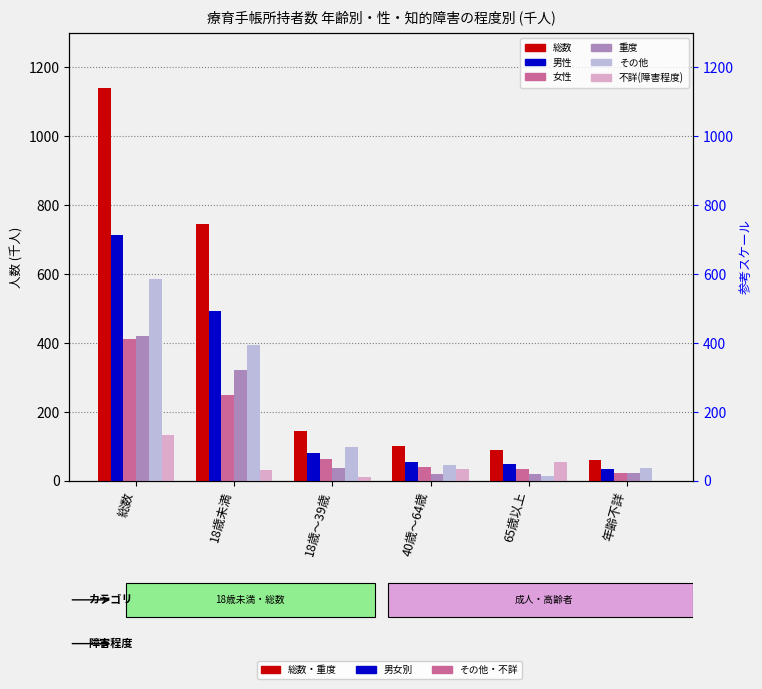

Reading left to right, list all the values displayed in this chart.

総数: 1140.3	746.1	145.7	100.3	88.4	59.8
男性: 712.4	492.6	80.3	56.0	49.2	34.3
女性: 411.0	248.5	64.8	40.5	34.3	23.0
重度: 419.7	322.0	36.1	20.6	18.7	22.4
その他: 586.6	393.0	97.2	44.8	14.3	37.4
不詳(障害程度): 133.9	31.1	12.5	34.9	55.4	0.0